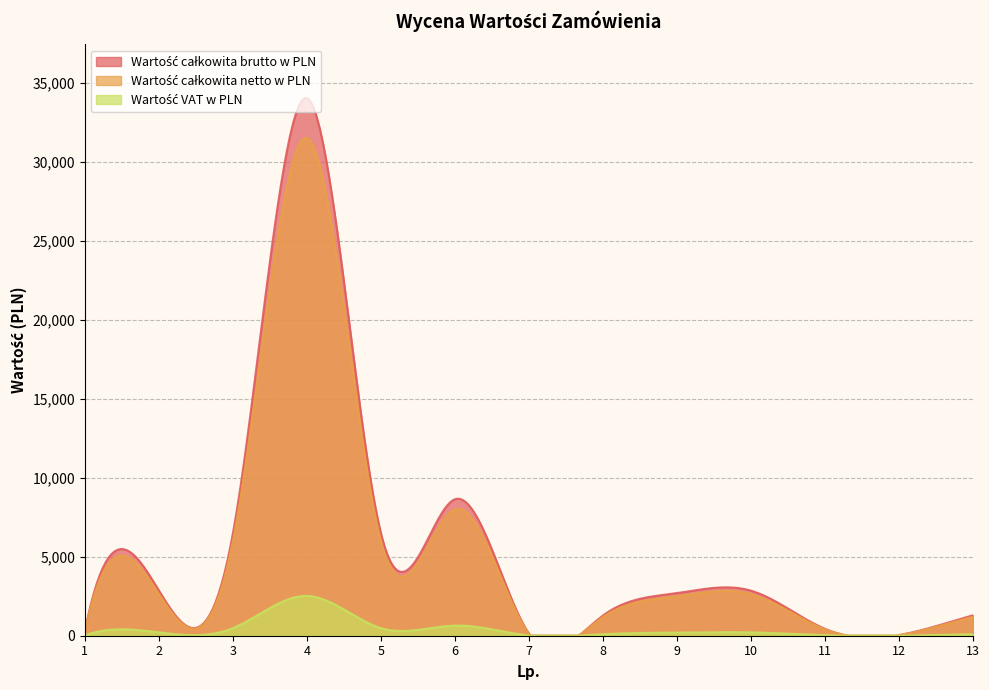

What is the difference between the maximum and minimum values in the Wartość VAT w PLN series?

2516.8